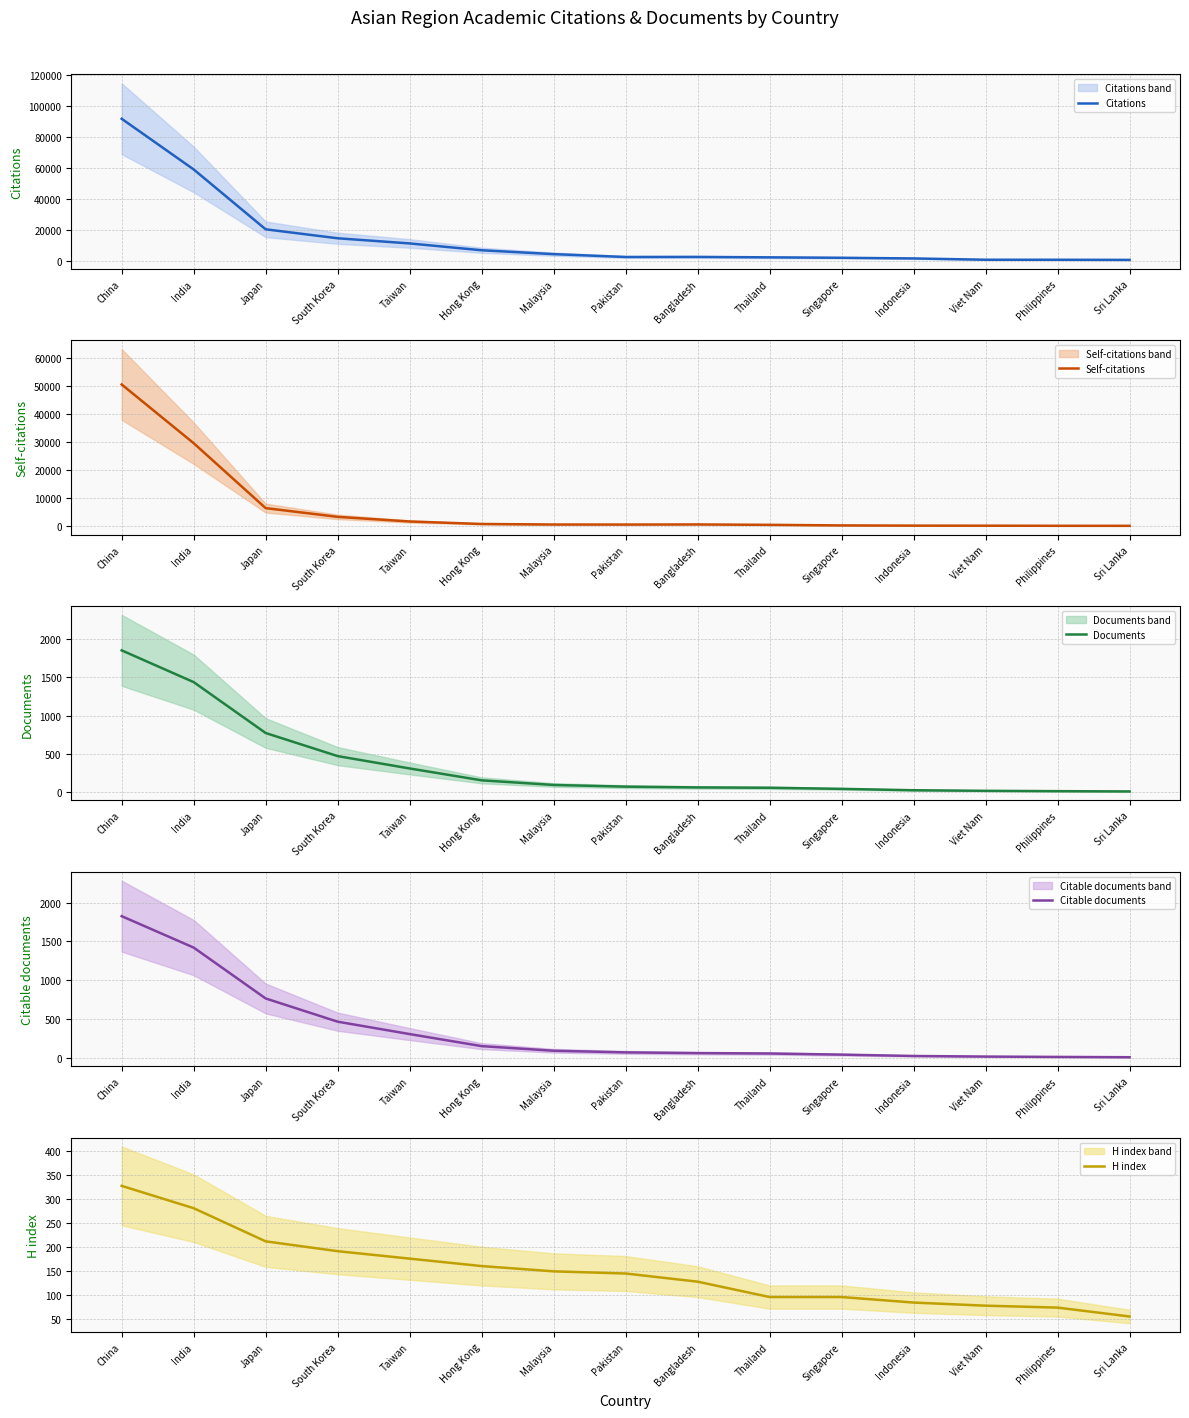

How many series are shown in this chart?

5